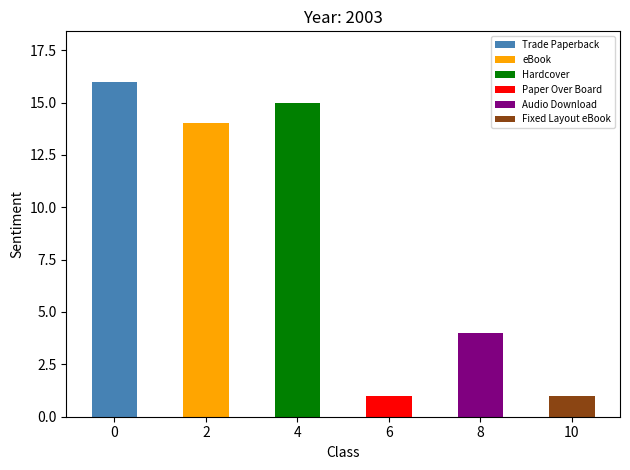

Approximately how many times larger is the value at eBook compared to Trade Paperback?

0.9